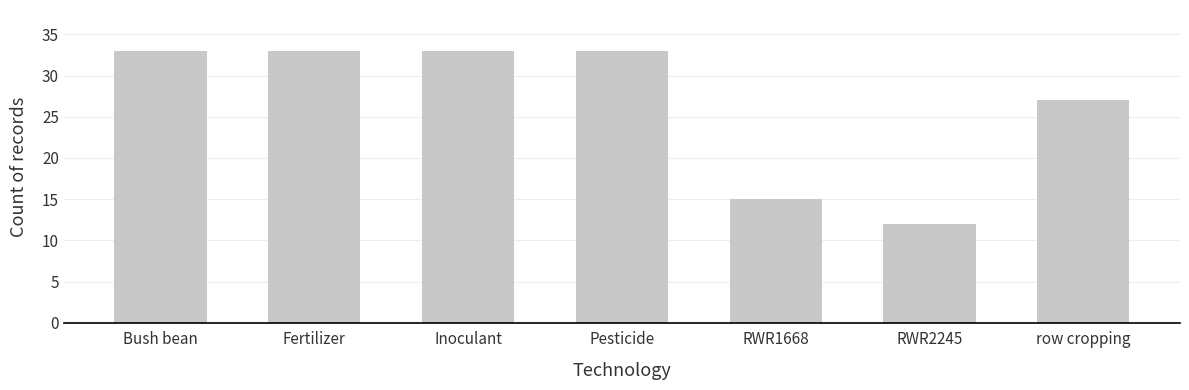

How many bars are there in total?

7